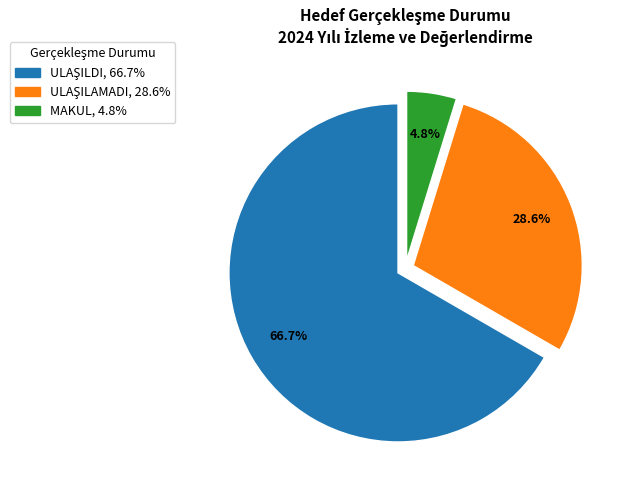

To the nearest percent, what is the difference between the largest and smallest slice percentages?

62%